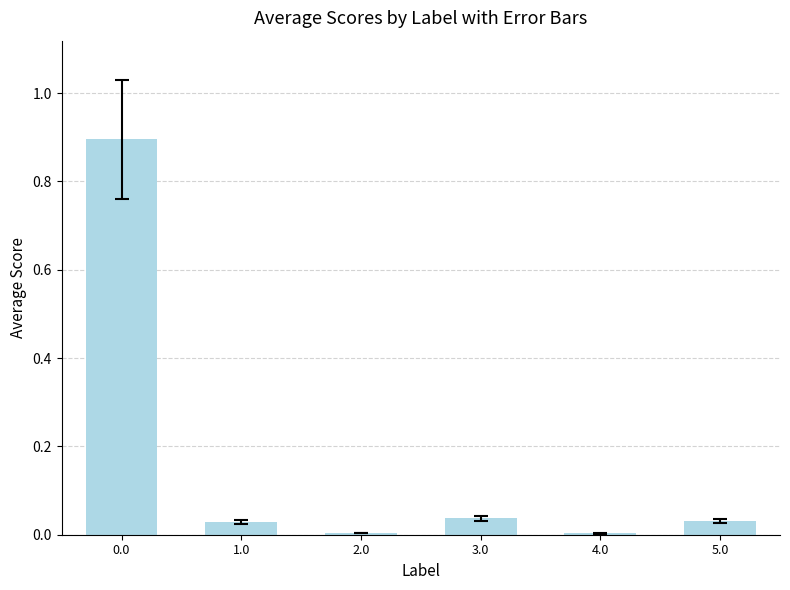

Are the bars horizontal?

No